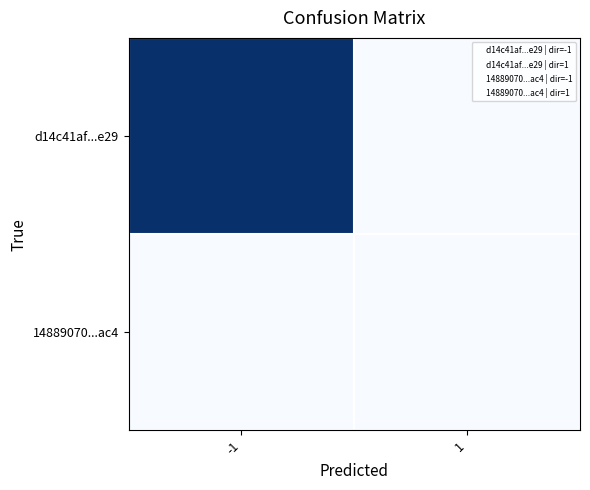

Between -1 and 1, which is larger?

-1